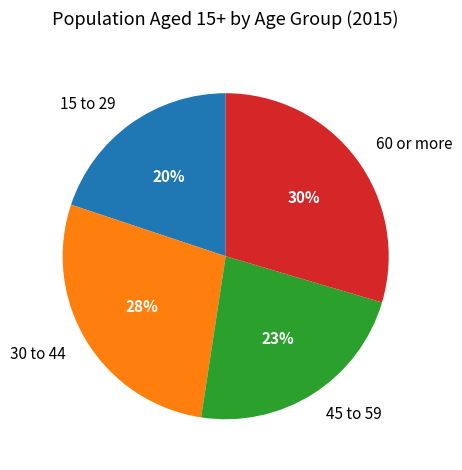

To the nearest percent, what is the difference between the 60 or more and 15 to 29 slice percentages?

10%